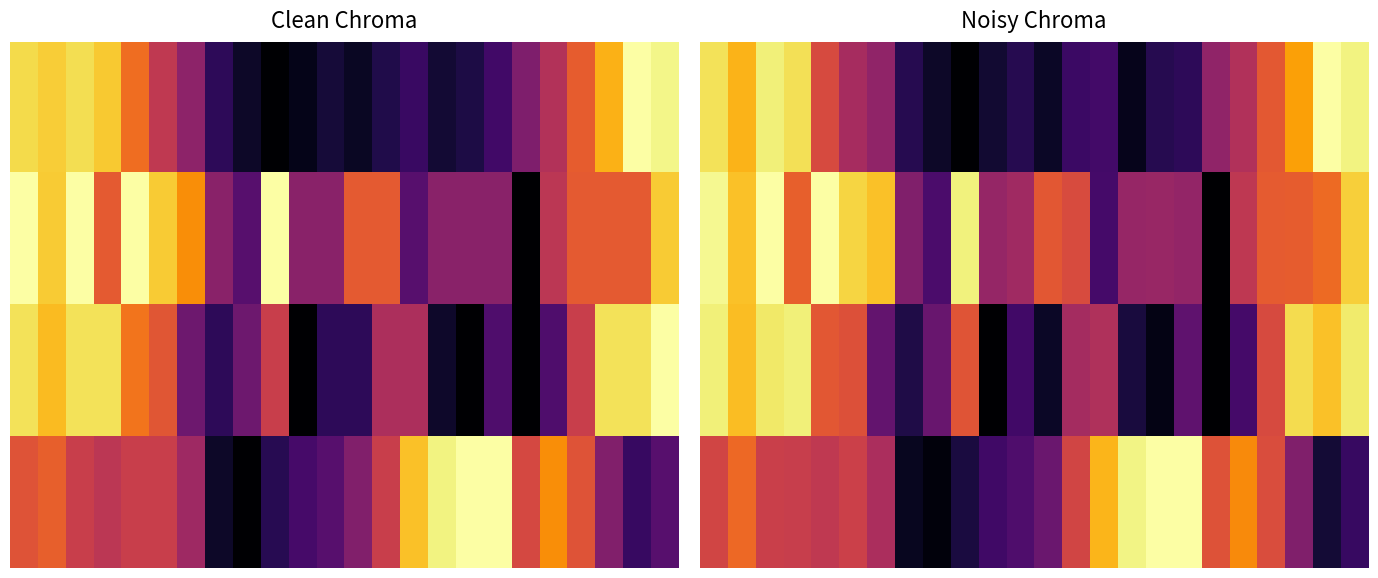

At which category is the sum across all series the highest?

2